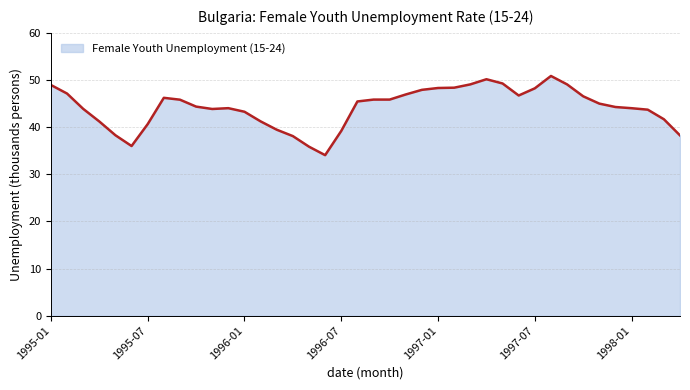

What is the greatest value displayed?

50.9